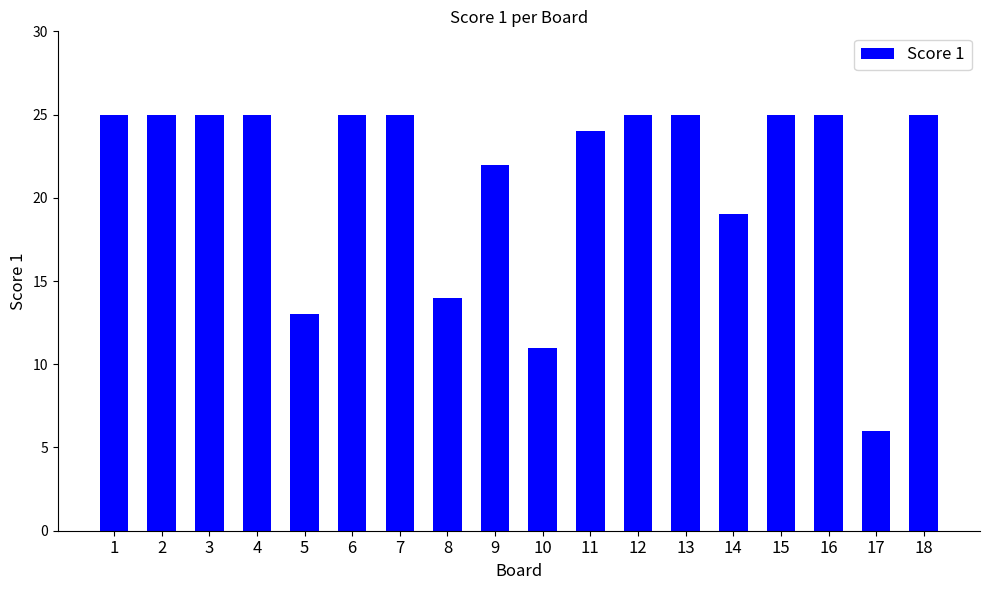

What is the average value?

21